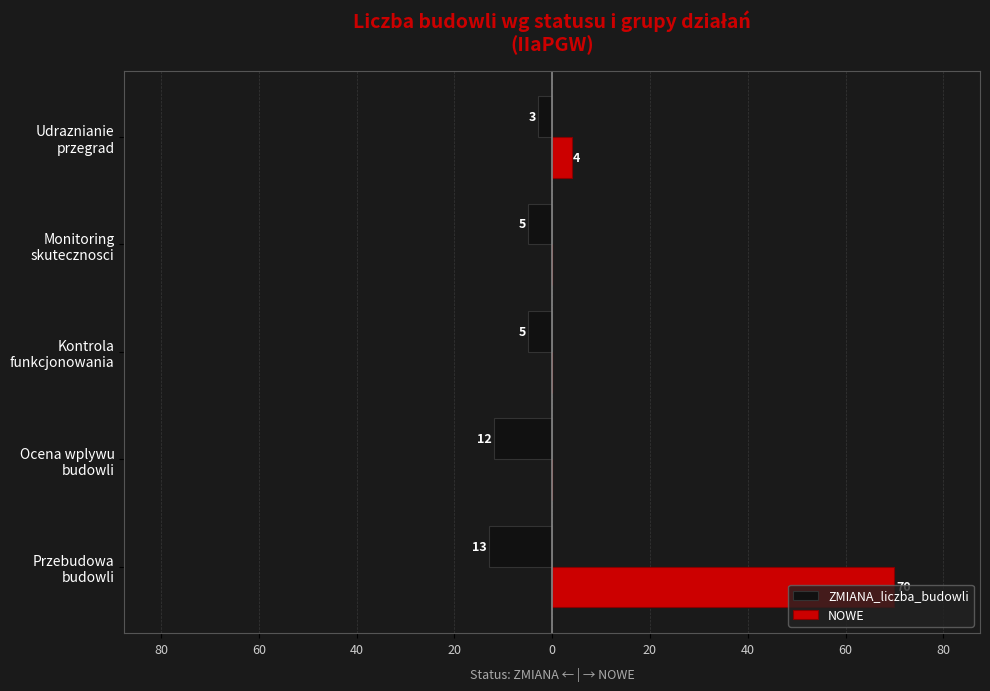

What are all the series names shown in the legend?

ZMIANA_liczba_budowli, NOWE